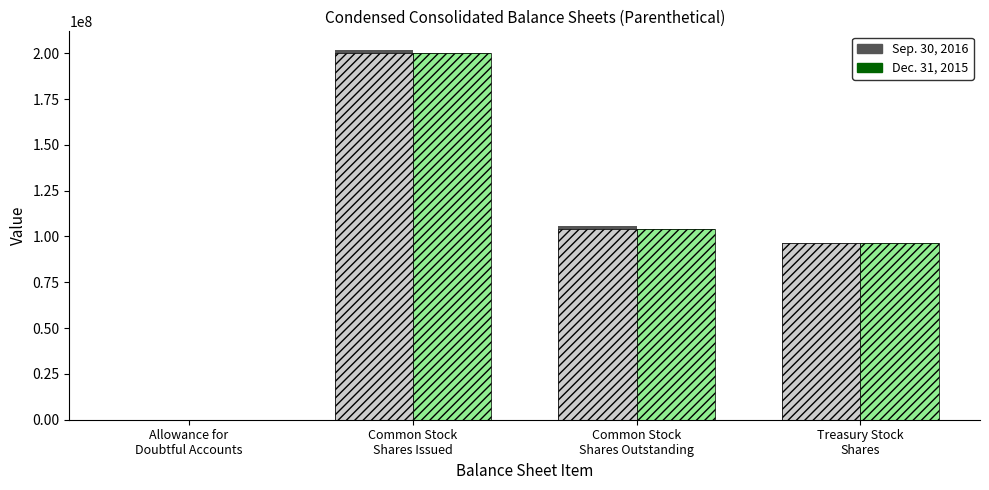

Rank the series at Allowance for
Doubtful Accounts from highest to lowest value.

Dec. 31, 2015, Sep. 30, 2016